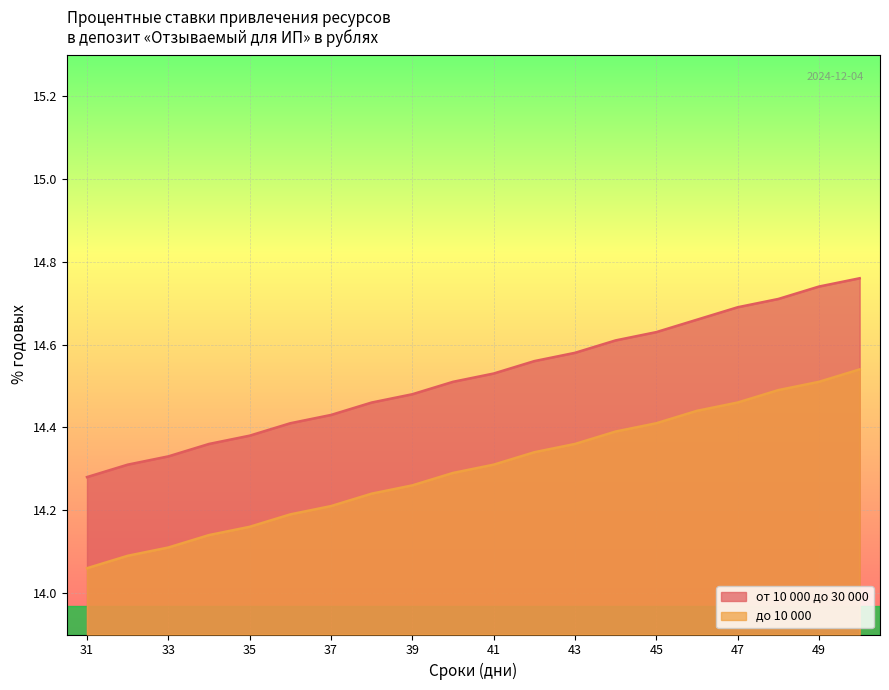

Reading left to right, extract all data points from this chart.

от 10 000 до 30 000: 31=14.3	32=14.3	33=14.3	34=14.4	35=14.4	36=14.4	37=14.4	38=14.5	39=14.5	40=14.5	41=14.5	42=14.6	43=14.6	44=14.6	45=14.6	46=14.7	47=14.7	48=14.7	49=14.7	50=14.8
до 10 000: 31=14.1	32=14.1	33=14.1	34=14.1	35=14.2	36=14.2	37=14.2	38=14.2	39=14.3	40=14.3	41=14.3	42=14.3	43=14.4	44=14.4	45=14.4	46=14.4	47=14.5	48=14.5	49=14.5	50=14.5